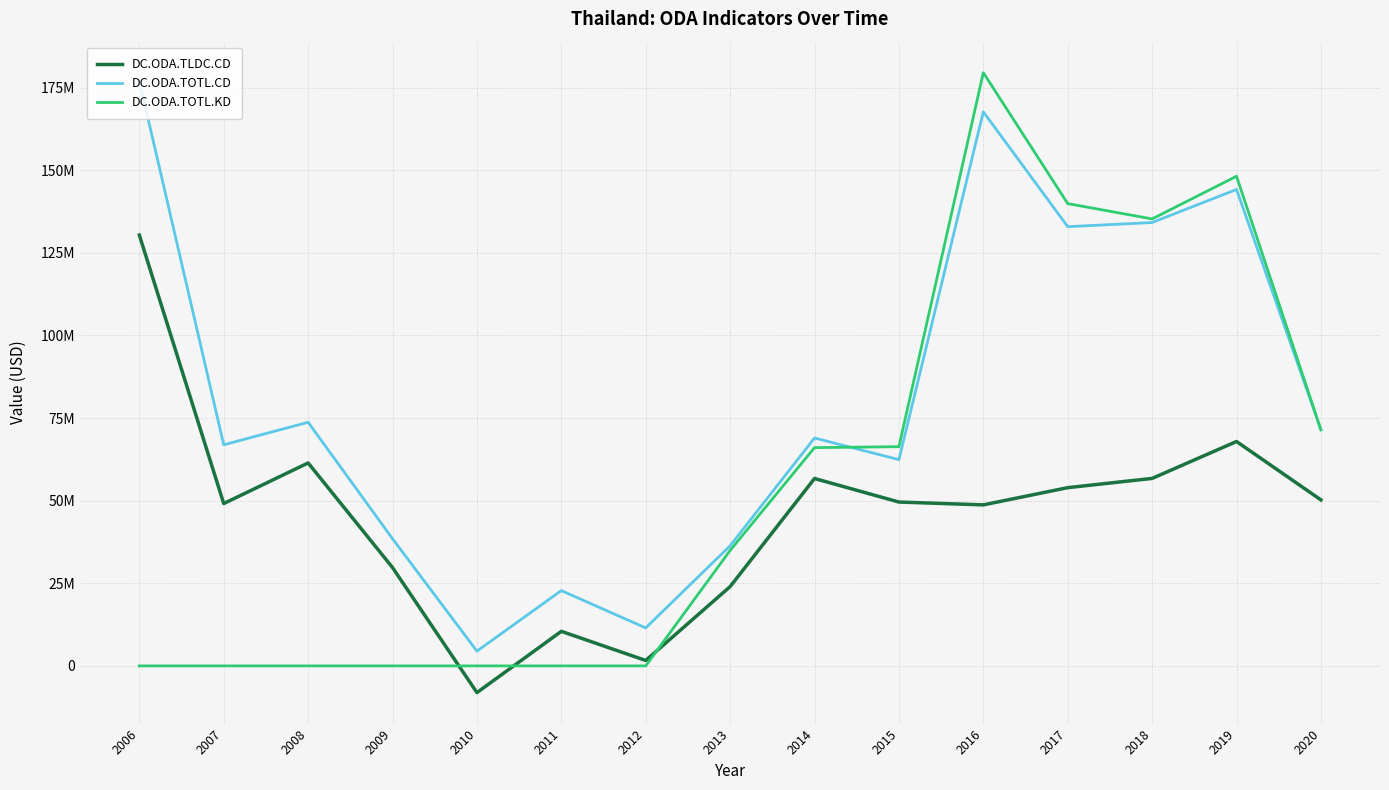

List the labels in order of DC.ODA.TOTL.CD value, largest first.

2006, 2016, 2019, 2018, 2017, 2008, 2020, 2014, 2007, 2015, 2009, 2013, 2011, 2012, 2010